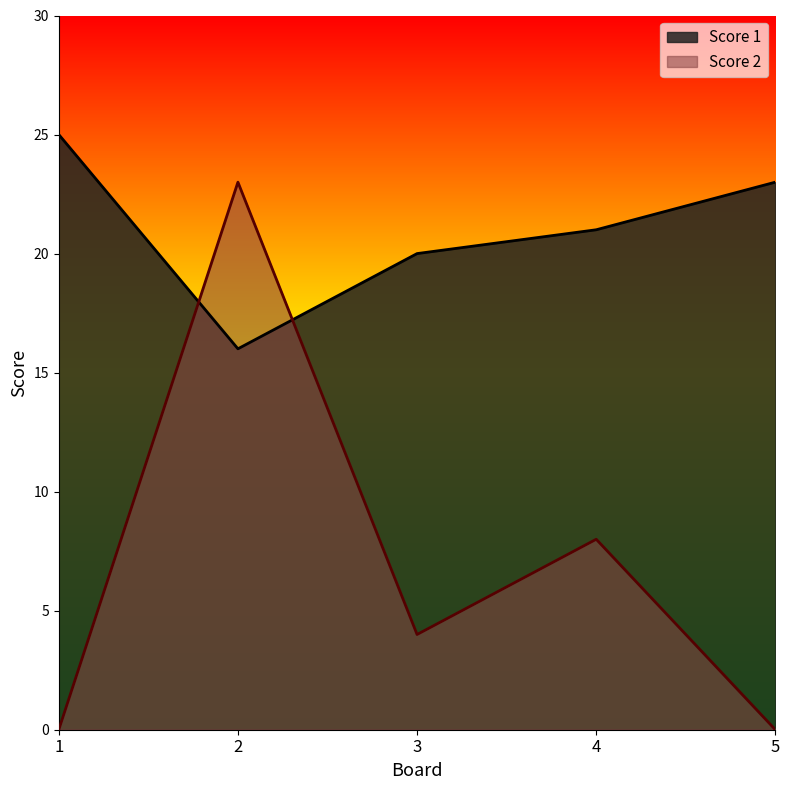

What is the minimum value for Score 1?

16